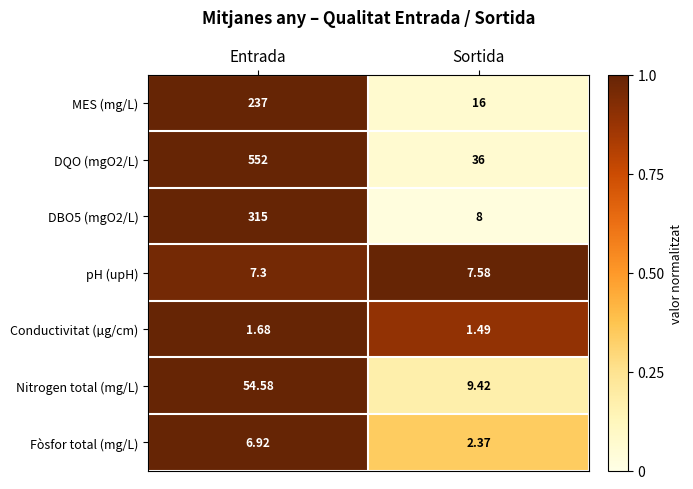

Where is DBO5 (mgO2/L) nearest to the value 161?

Sortida